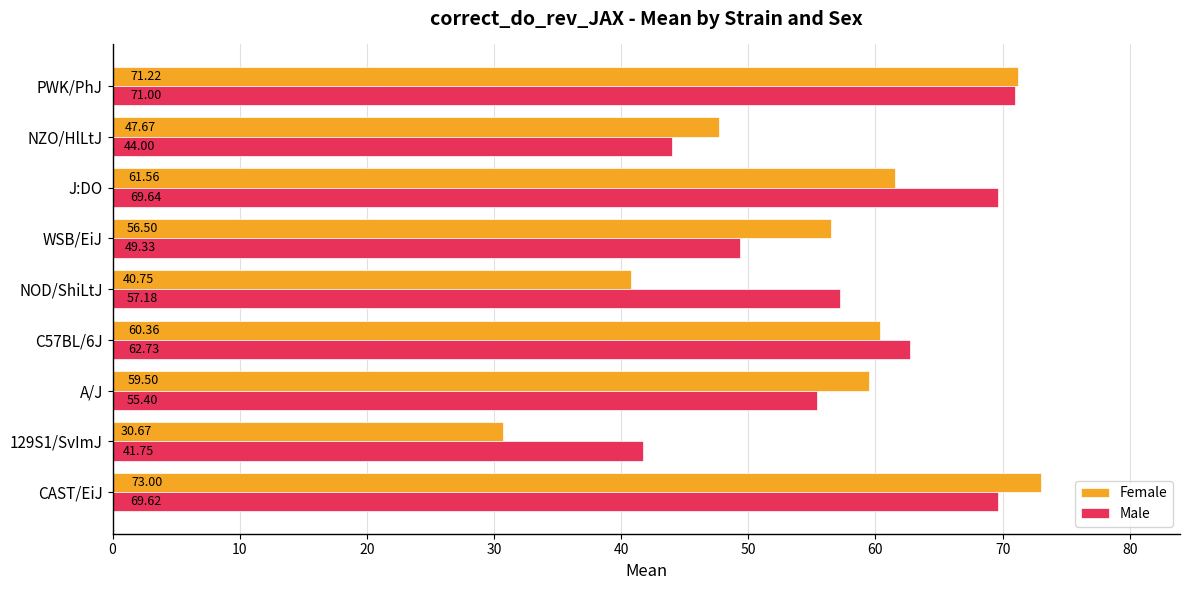

Between 129S1/SvImJ and WSB/EiJ, which series saw the biggest shift?

Female